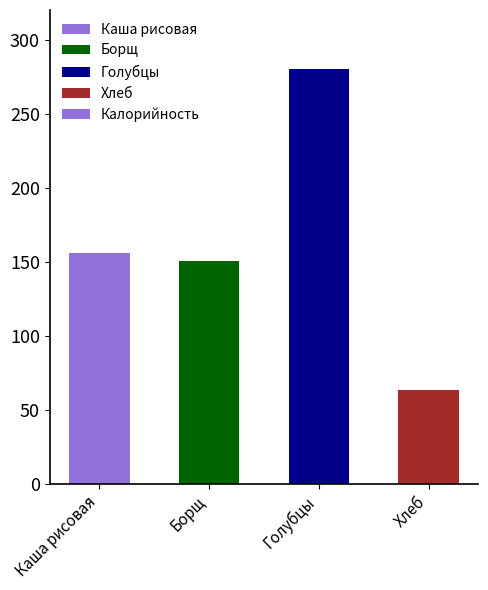

What is the average value?

162.6